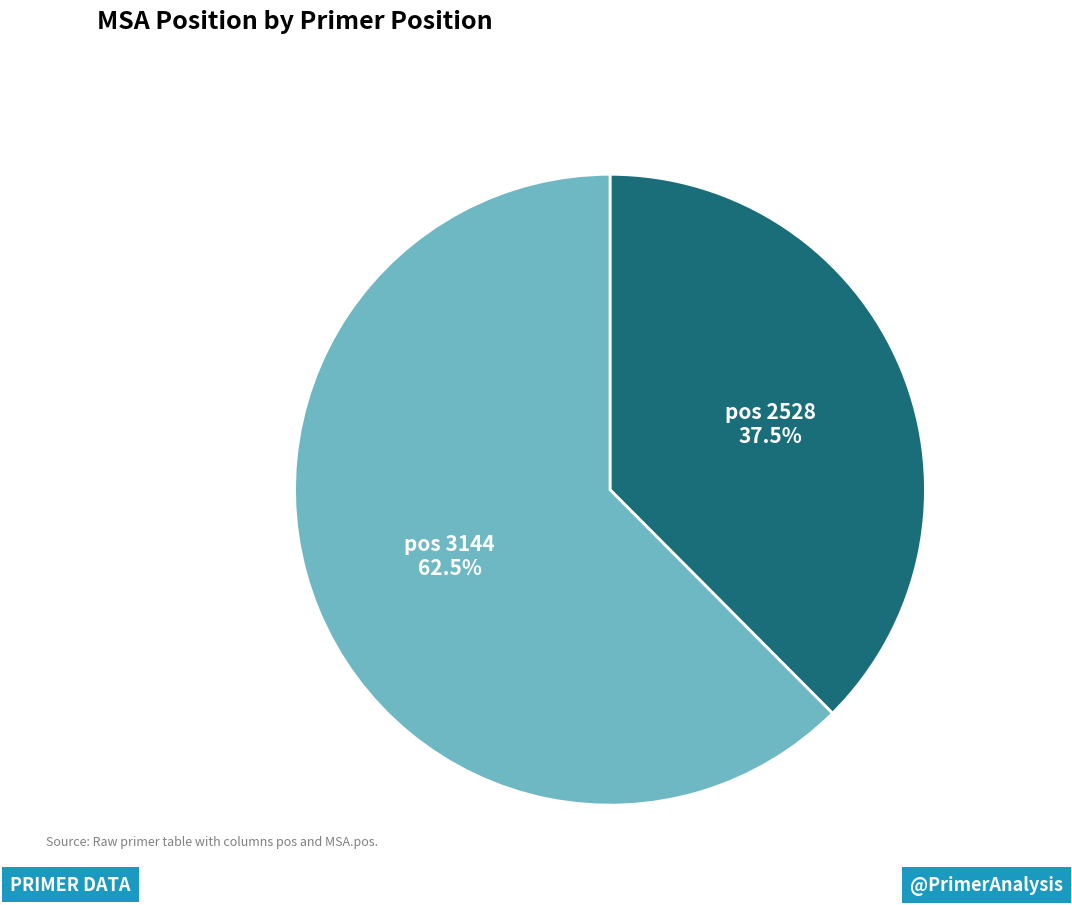

Is there a majority slice in this chart?

Yes